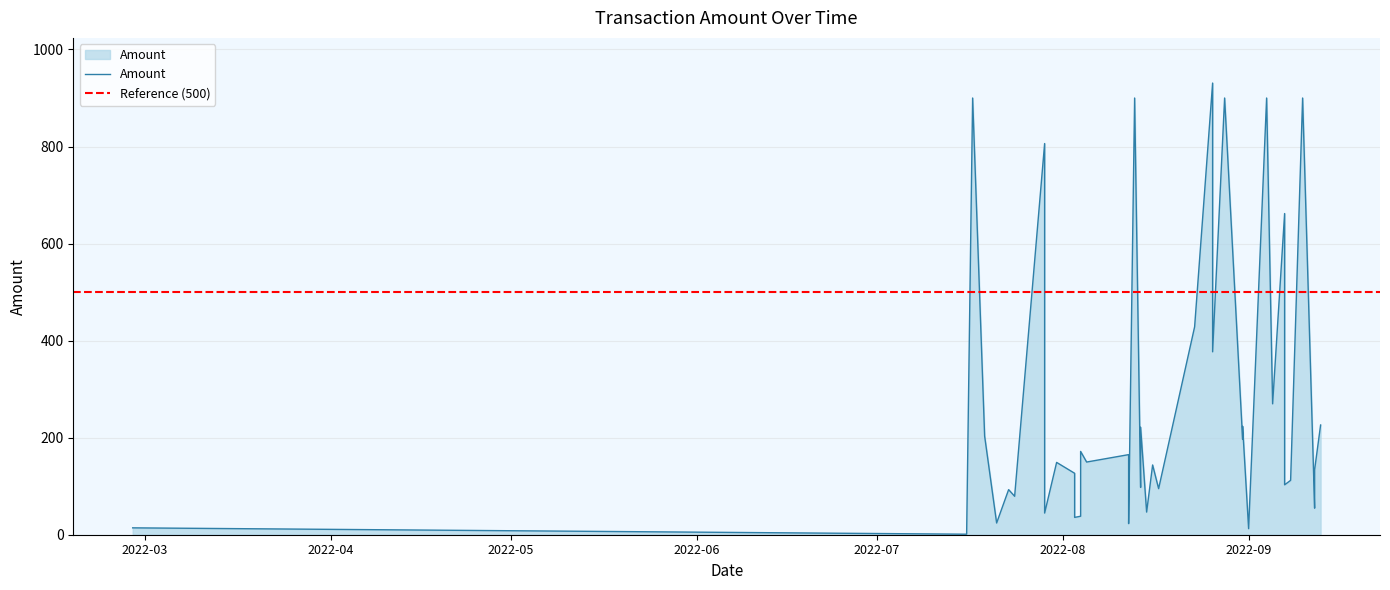

Read the value at 2022-09-07.

661.9